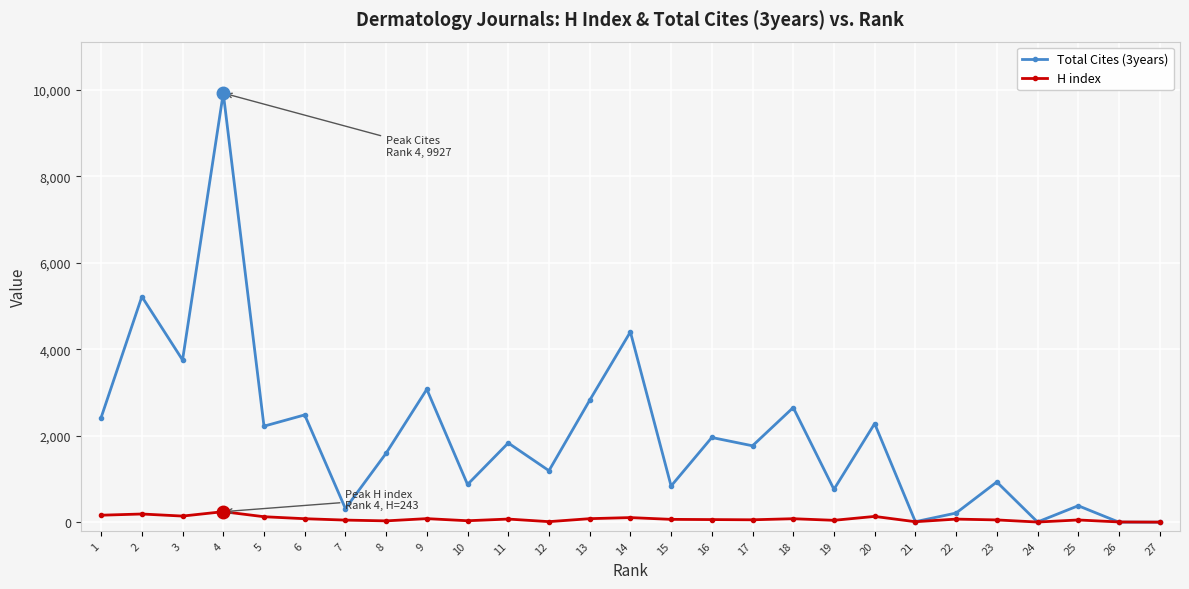

List the series in order of their peak value, highest first.

Total Cites (3years), H index